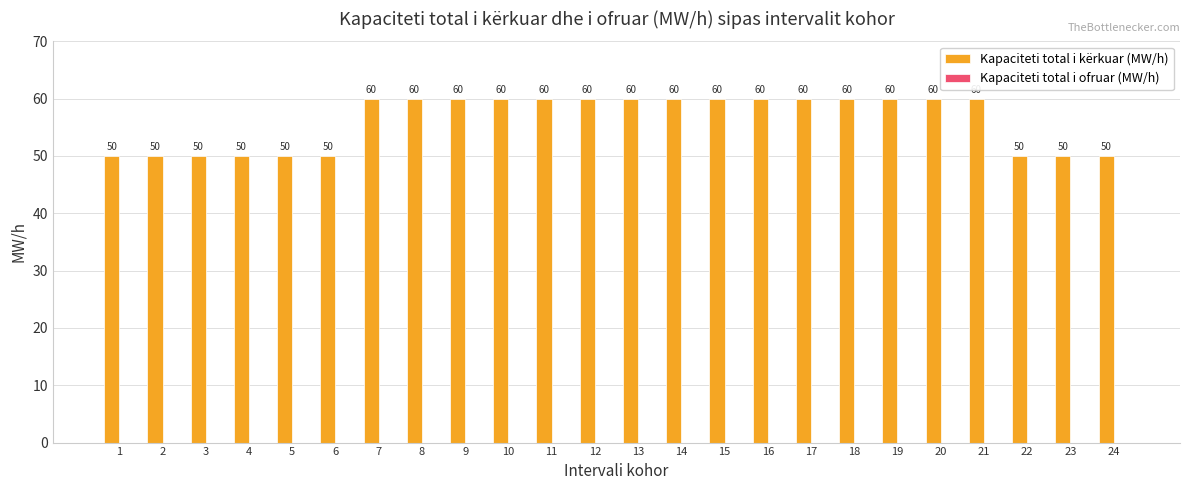

What value does the data have at 23?

50